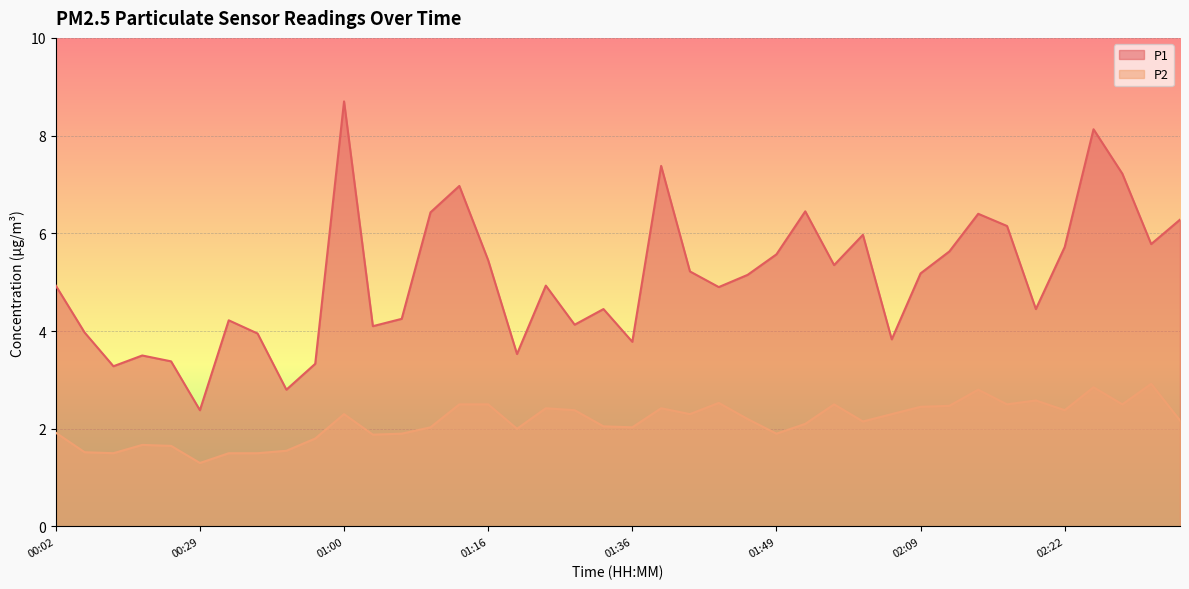

In P2, how many points are higher than both neighbors (excluding endpoints)?

10